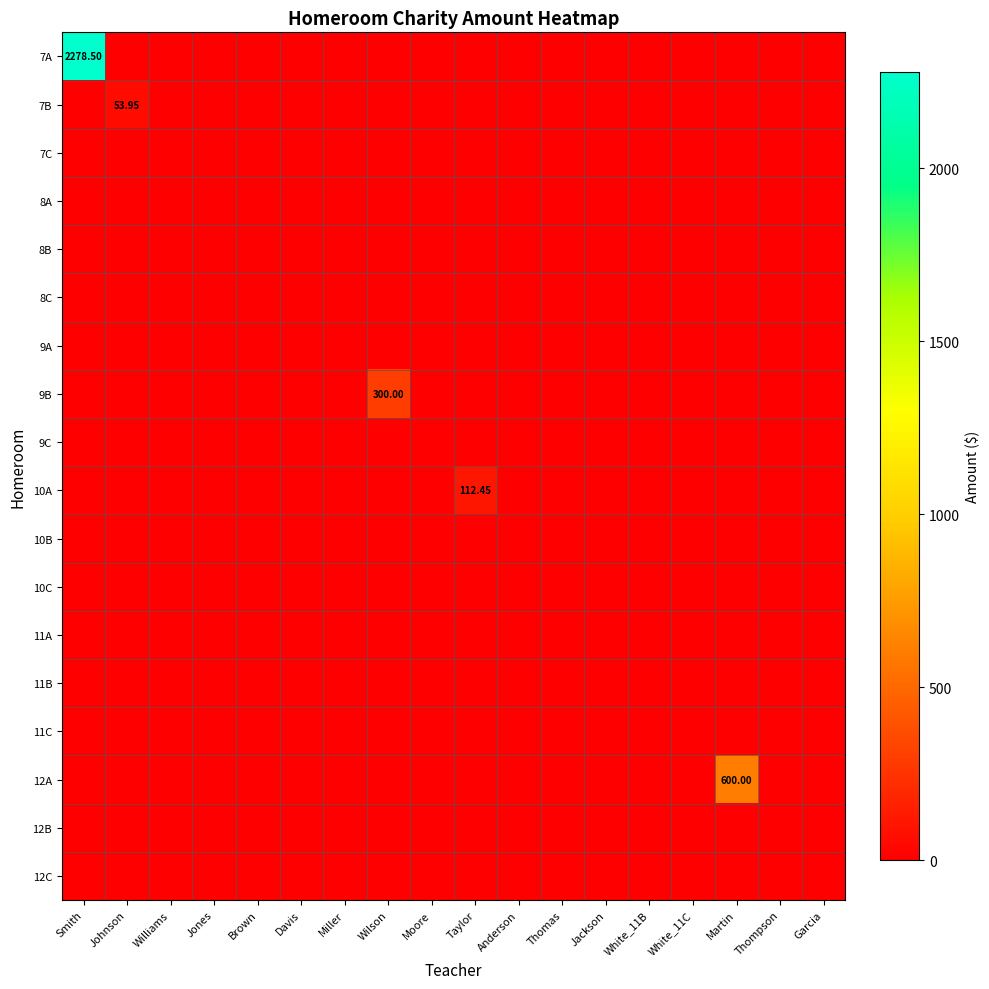

How many values in 10A are above zero?

1